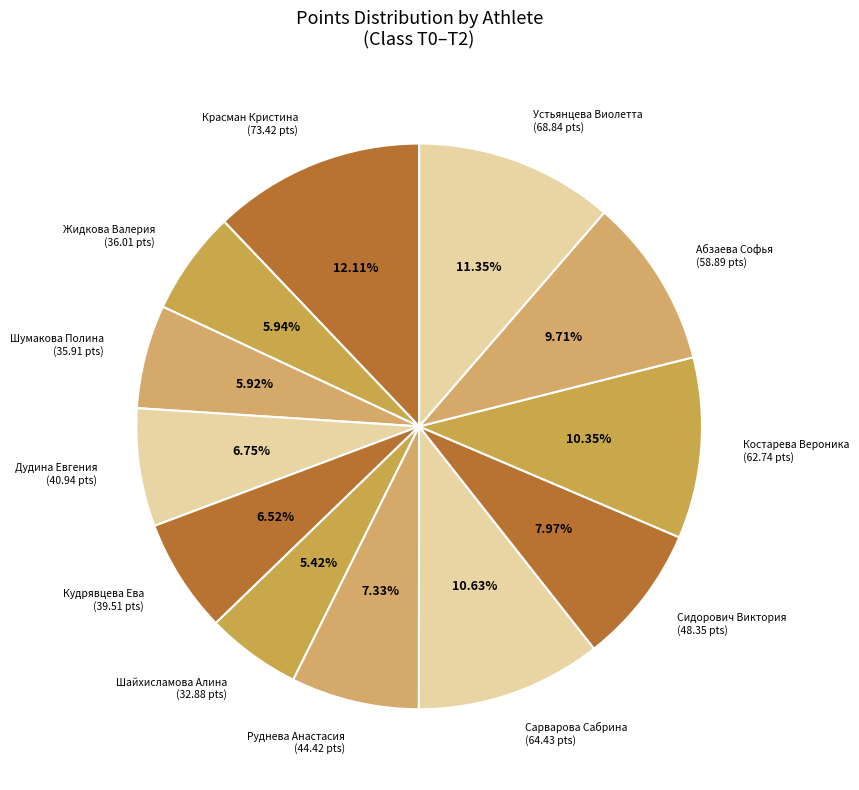

The Костарева Вероника slice represents 18% of the pie. True or false?

False